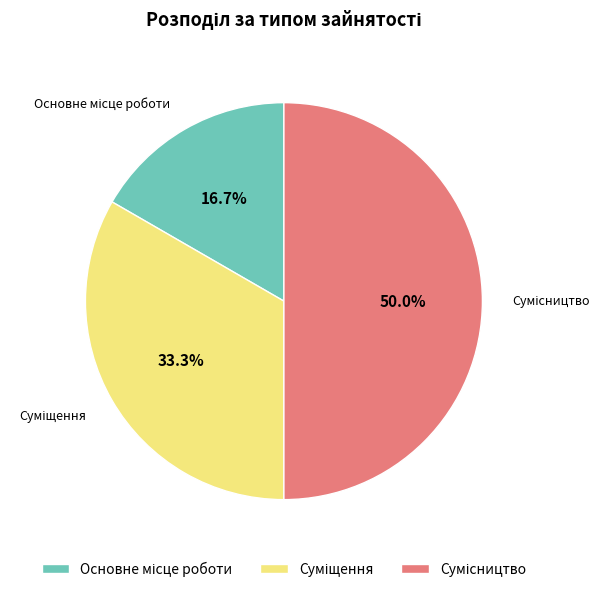

What is the ratio of the value at Основне місце роботи to the value at Суміщення?

0.5